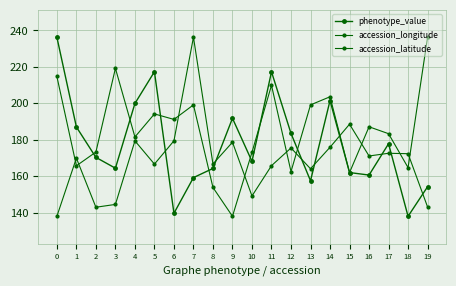

In accession_longitude, how many points are higher than both neighbors (excluding endpoints)?

7